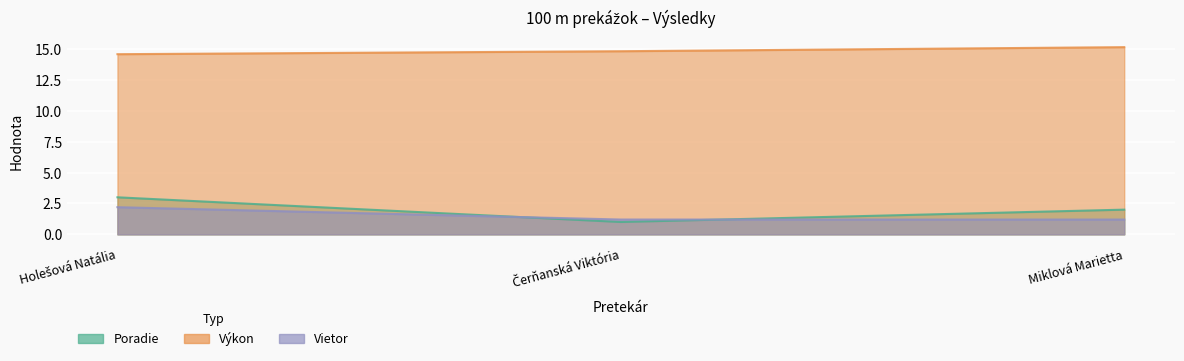

At Miklová Marietta, list the series in order from largest to smallest.

Výkon, Poradie, Vietor